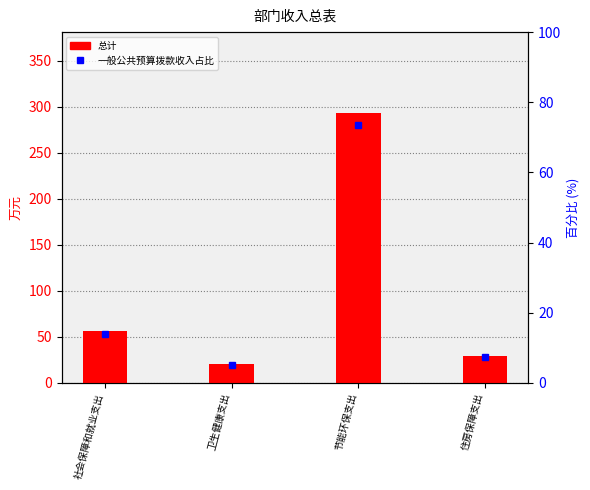

What is the sum of the 总计 values at 卫生健康支出 and 节能环保支出?

313.9